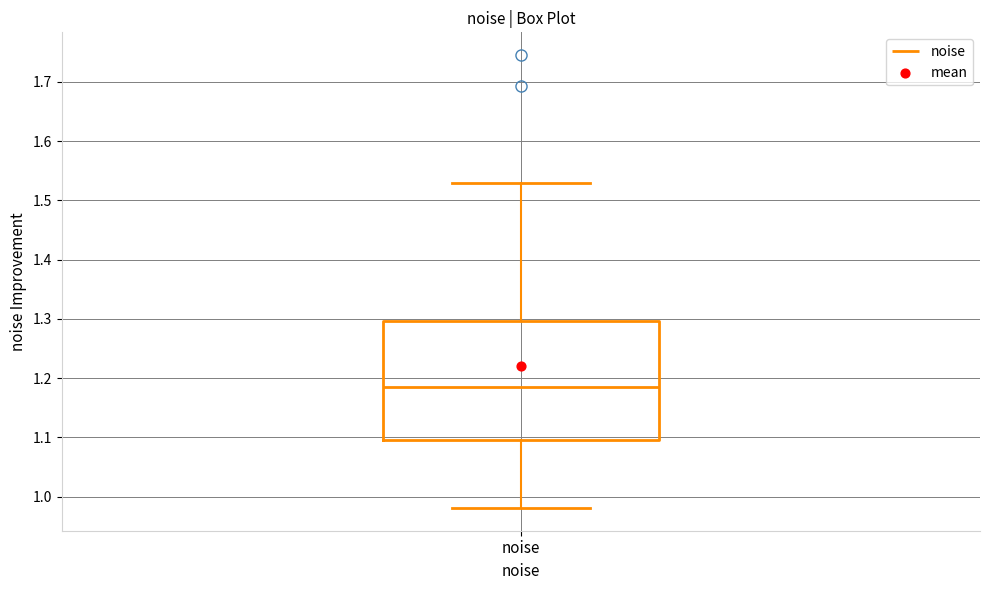

Transcribe this box plot: give where the median line is, the range the box spans, and where the two whiskers end, as read against the y-axis. The values are not printed on the chart, so give them approximately, as read against the axis.

median 1.18, box 1.10 to 1.30, whiskers 0.98 to 1.53